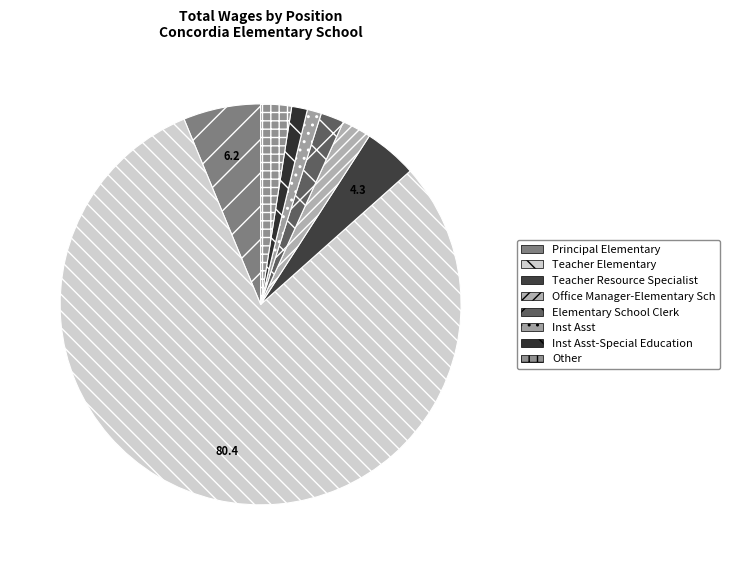

To the nearest percent, what is the average slice percentage?

12%